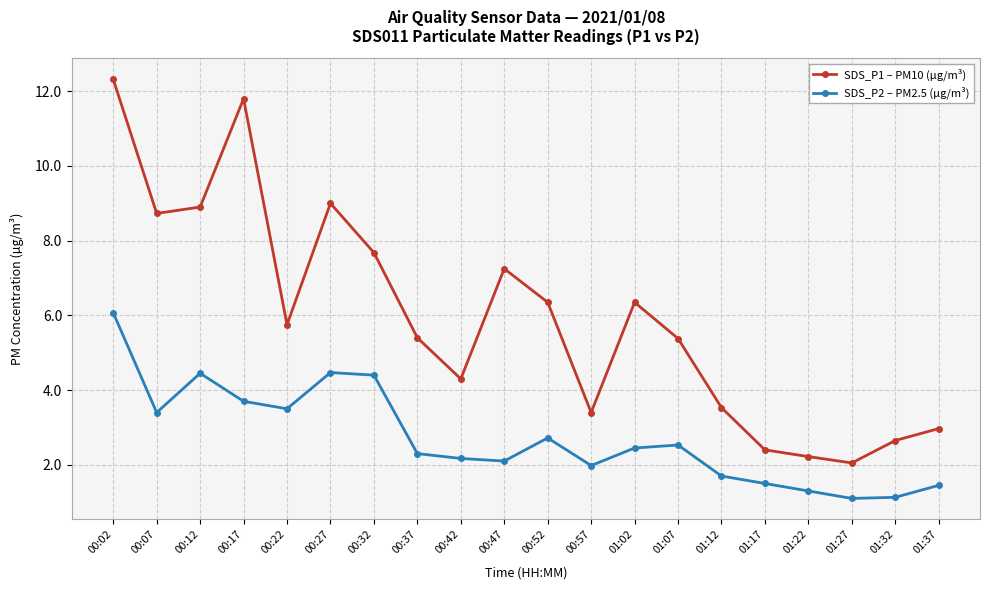

True or false: SDS_P1 – PM10 (µg/m³) has more than 2 interior local peaks.

True